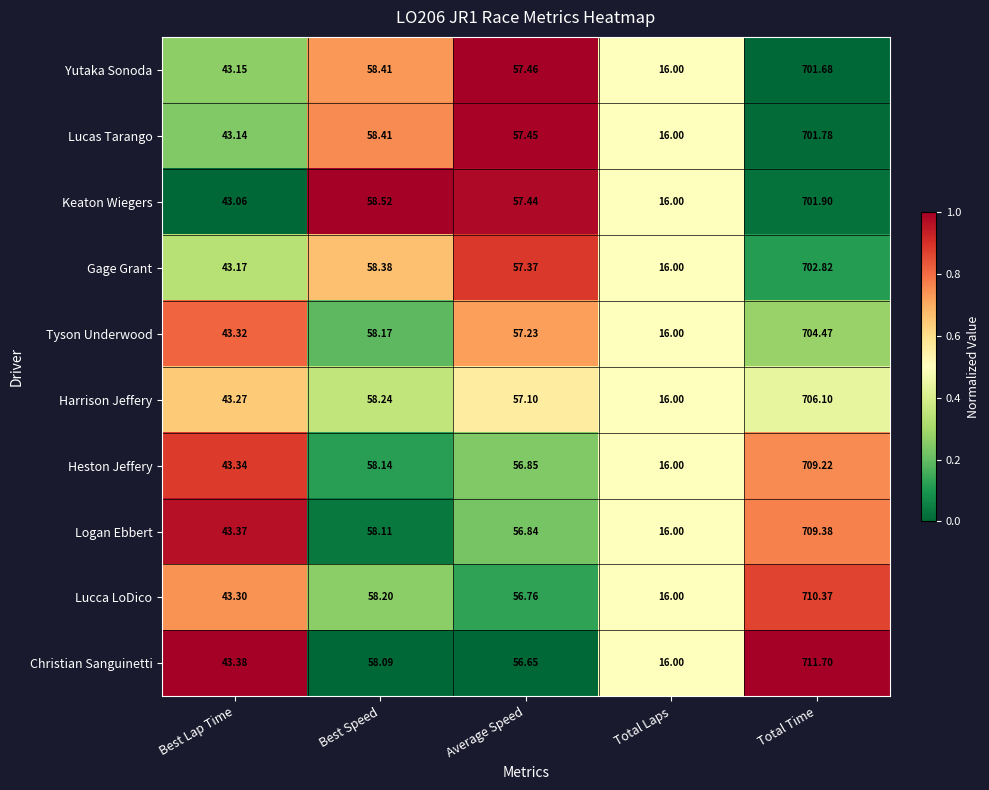

Where does the Harrison Jeffery series first go above 57?

Best Speed